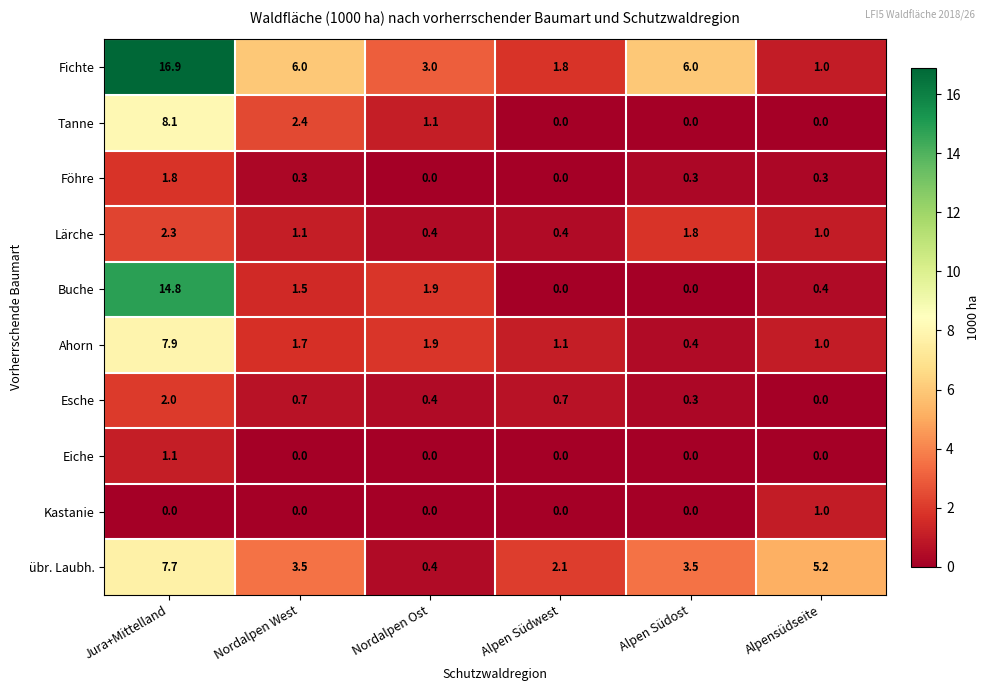

Which series changed the most between Jura+Mittelland and Nordalpen West?

Buche